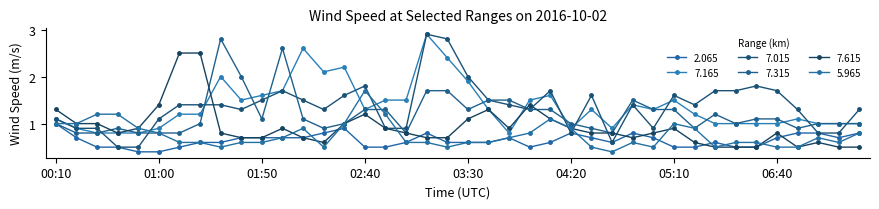

How many data points in 7.015 are less than 1?

11